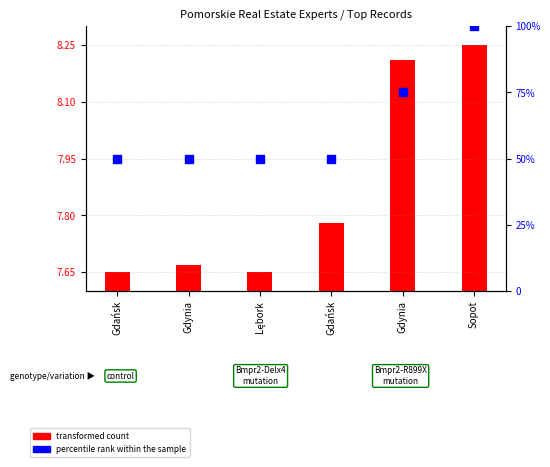

What is the change in value from Gdynia to Sopot?

+25